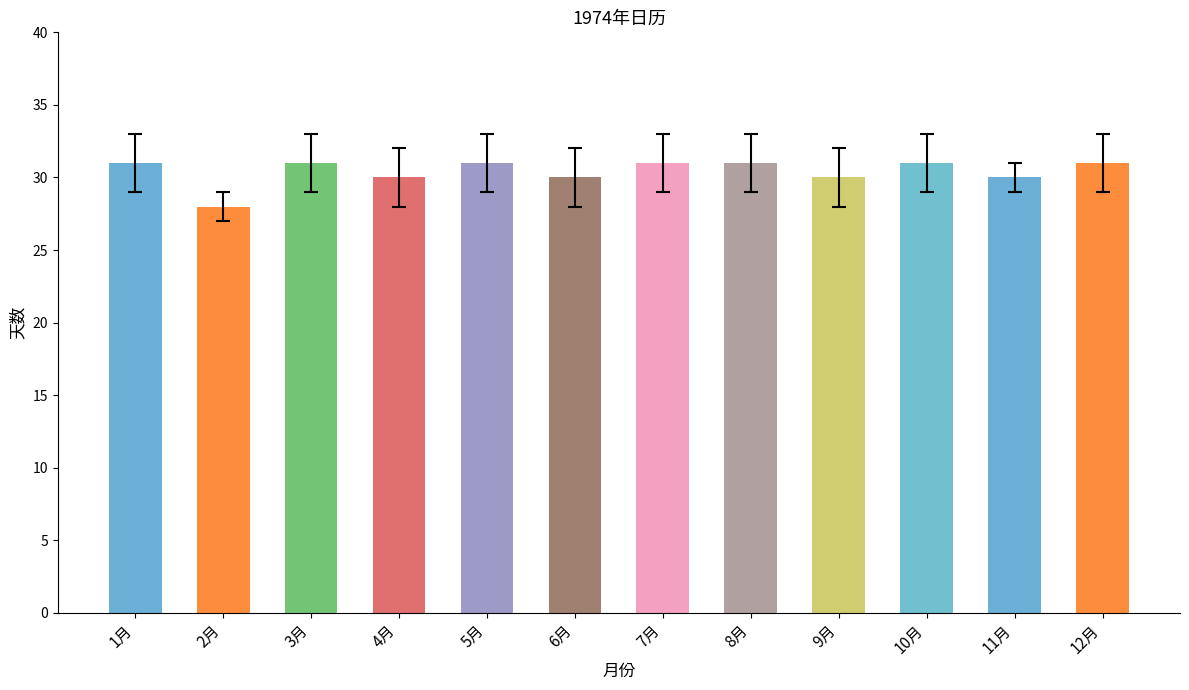

The value at 5月 is 50. True or false?

False